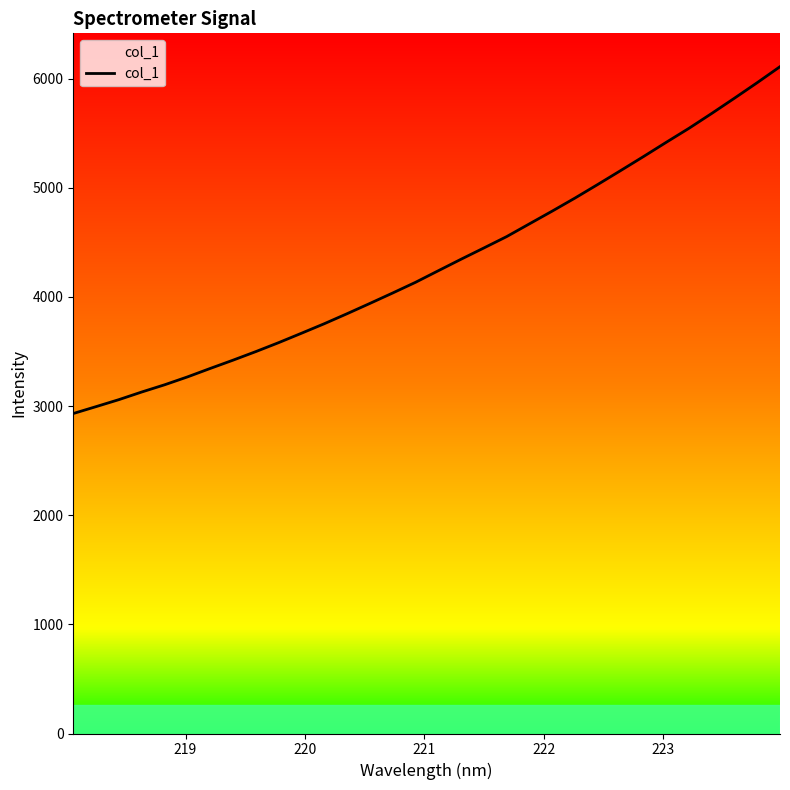

What is the minimum value shown in the chart?

2932.2